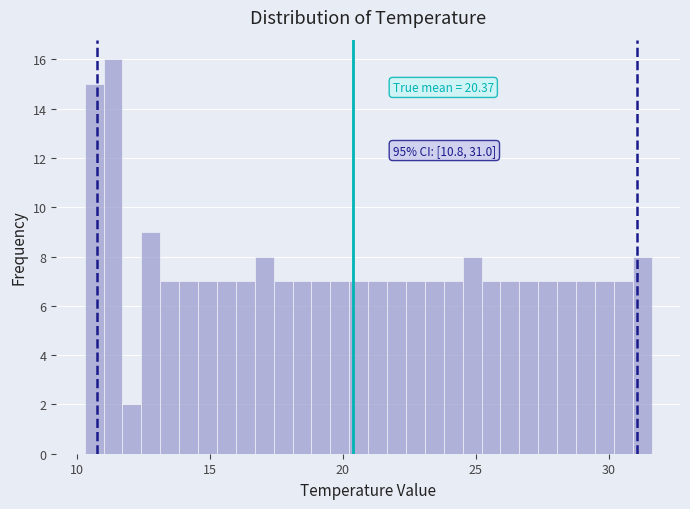

Read against the x-axis, roughly where is the centre of the tallest bar?

11.5